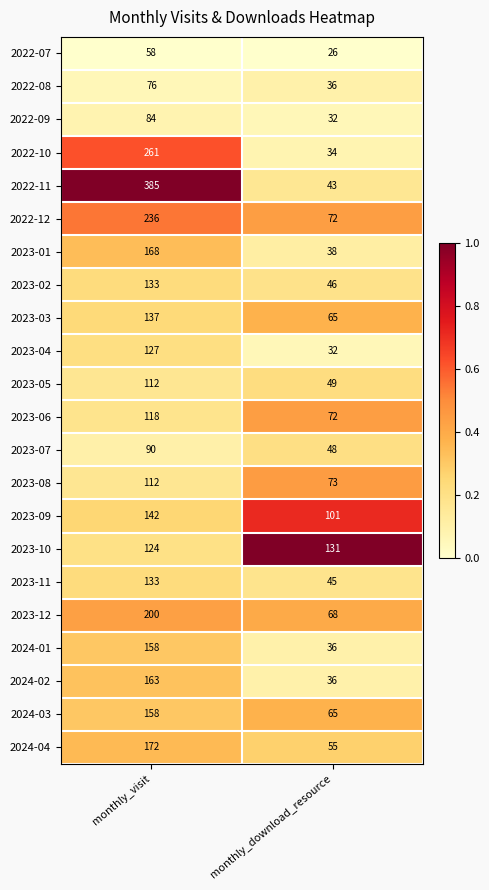

Where is 2023-05 nearest to the value 80?

monthly_download_resource